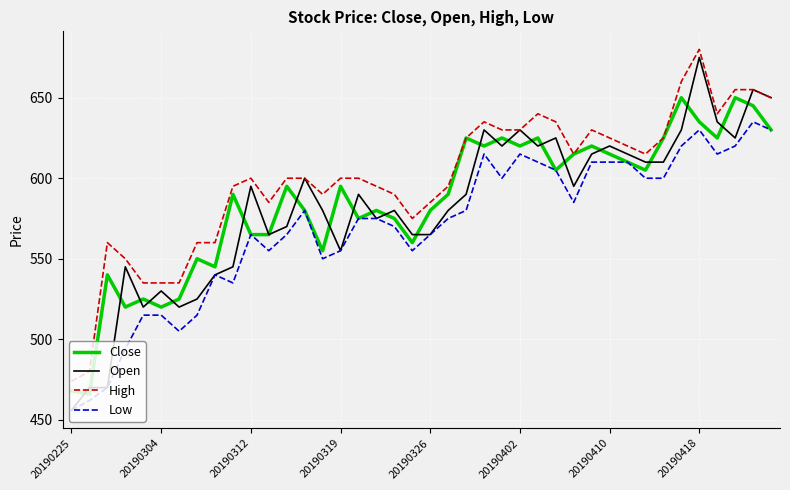

Which series has the largest total across all categories?

High